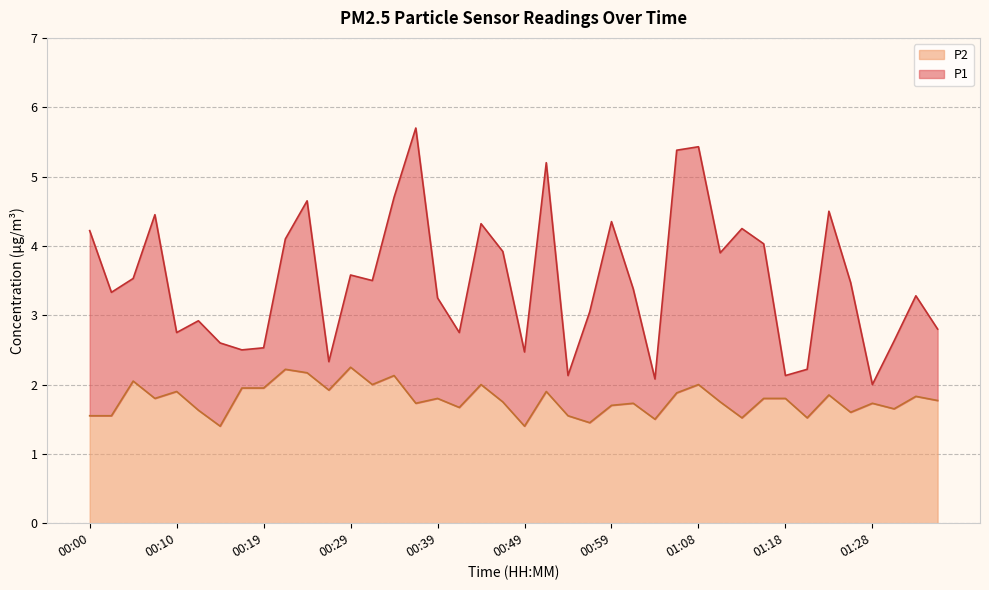

The P1 series shows 3.5 at 01:26. True or false?

True